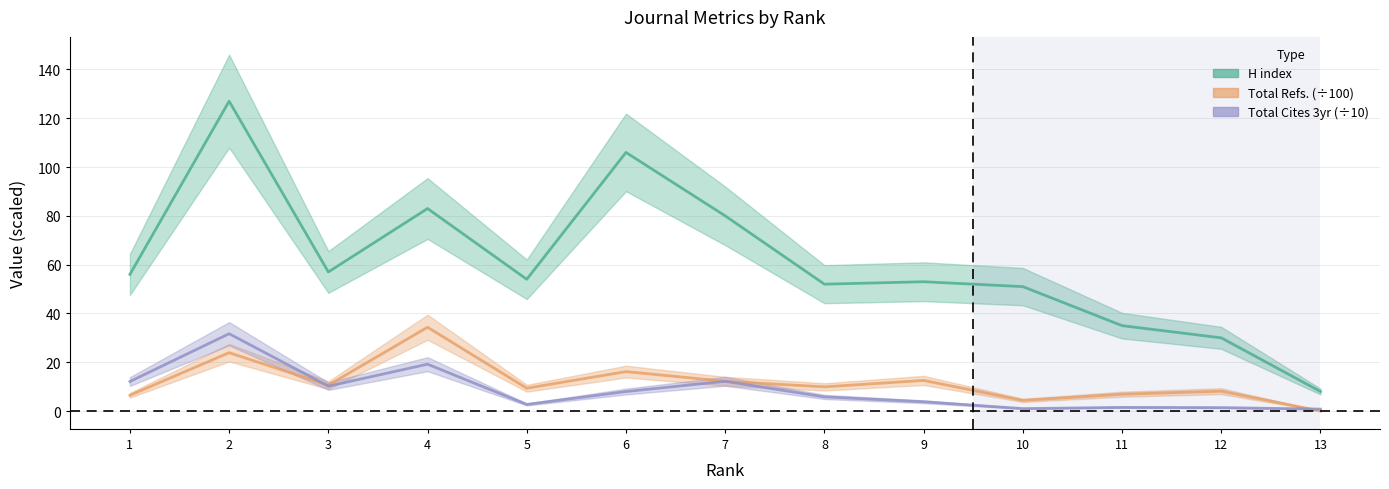

What is the average value of the Total Cites 3yr (÷10) series?

8.5